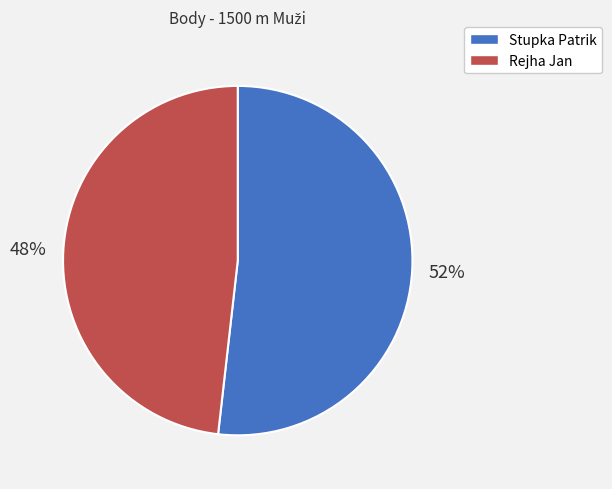

How many segments does this pie chart have?

2